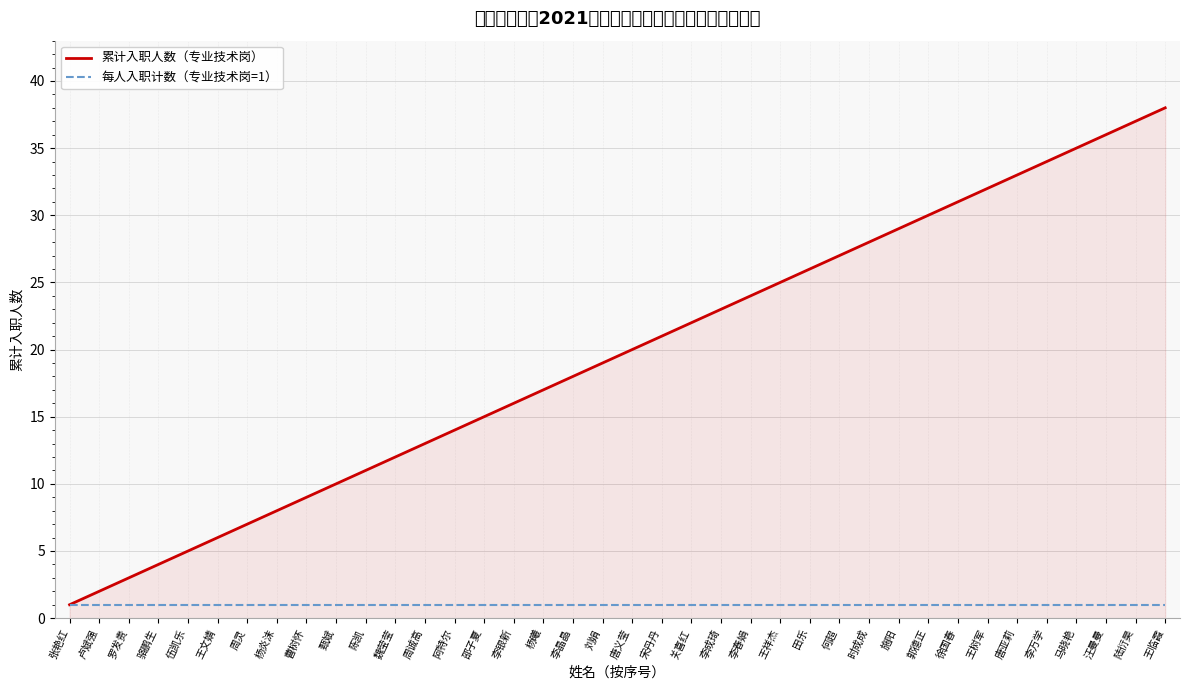

At which label does 每人入职计数（专业技术岗=1） reach its peak?

张艳红